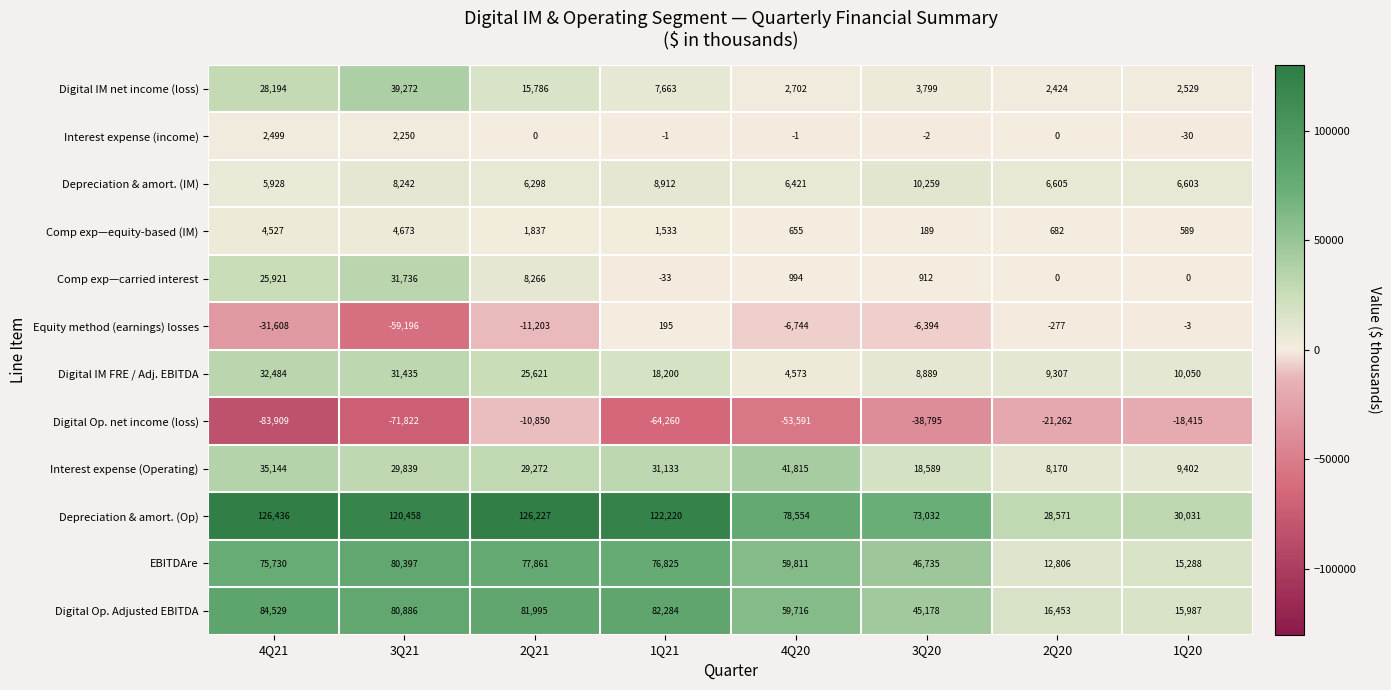

What is the total value across all series at 1Q21?

284671